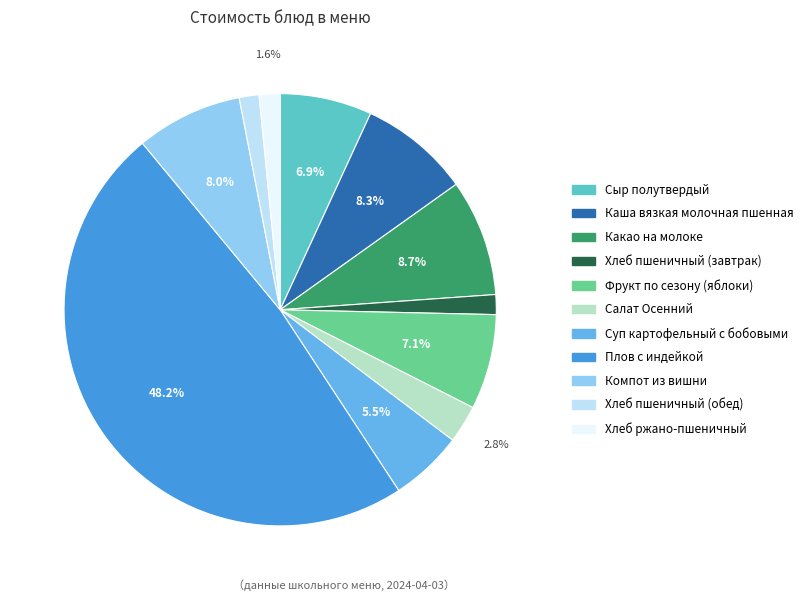

Which category has the biggest portion of the pie?

Плов с индейкой